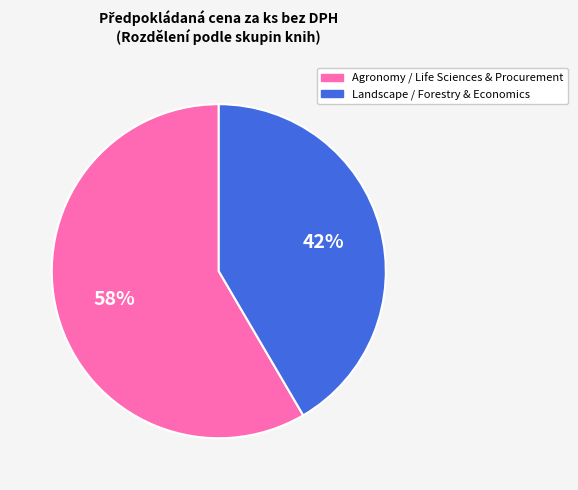

To the nearest percent, what is the average slice percentage?

50%